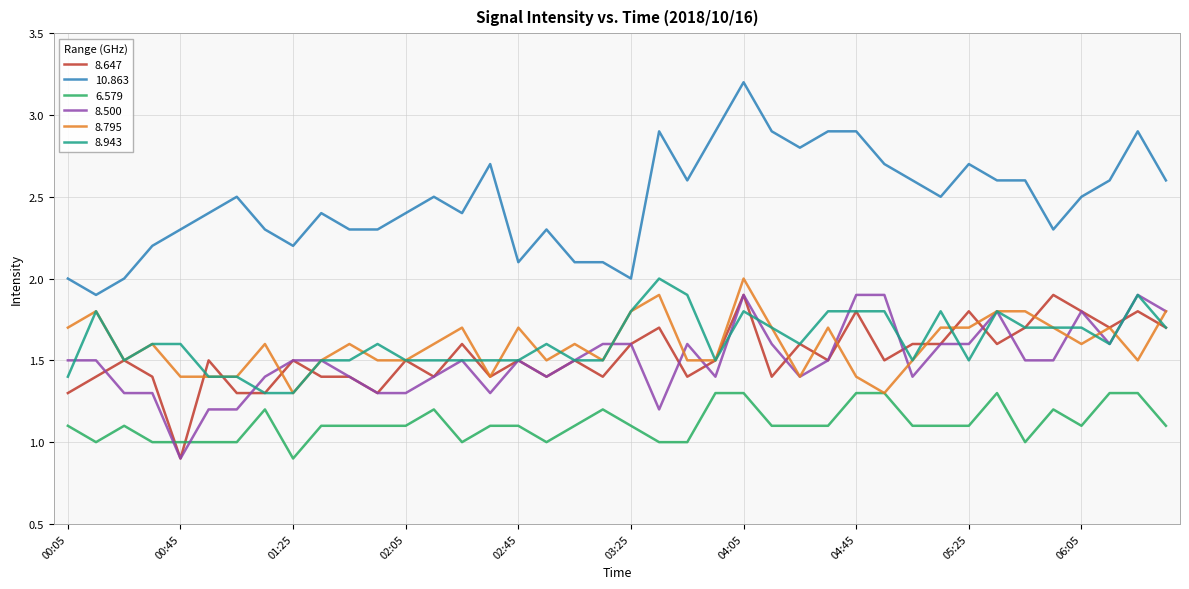

Which series has the largest range (max minus min)?

10.863